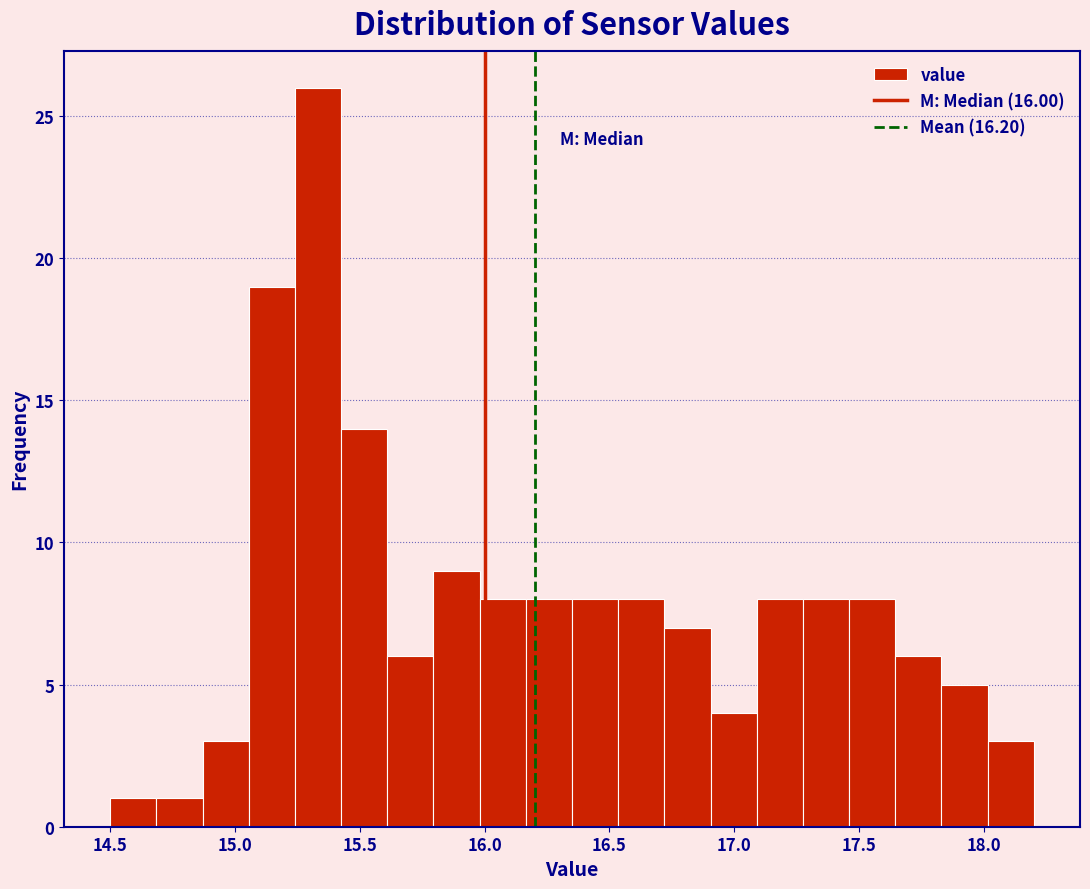

Read against the x-axis, roughly where is the centre of the tallest bar?

15.35